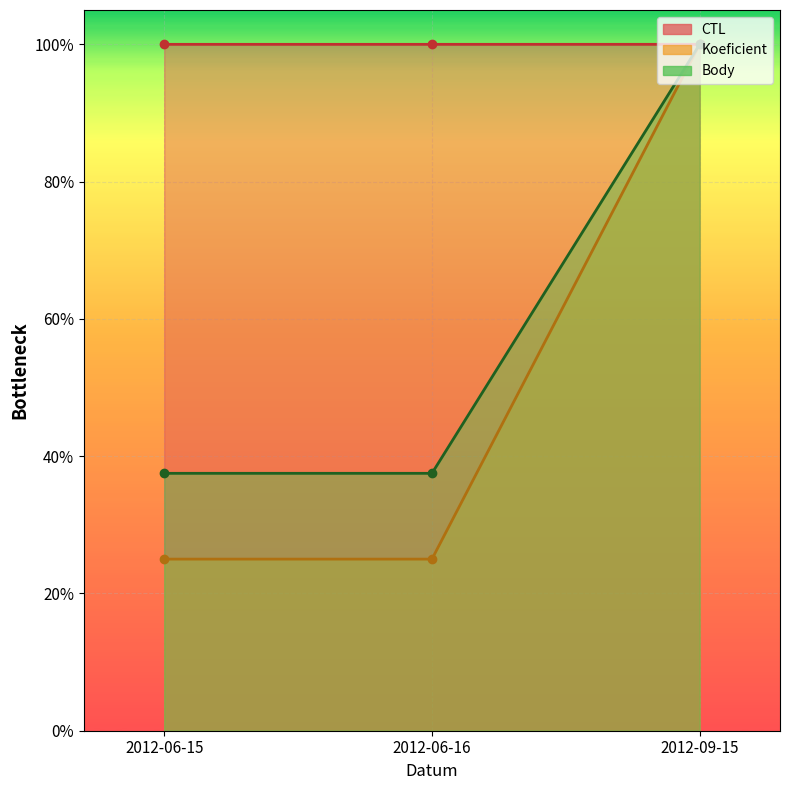

Reading right to left, transcribe all the data shown in this chart.

CTL: 2012-09-15=1.0	2012-06-16=1.0	2012-06-15=1.0
Koeficient: 2012-09-15=1.0	2012-06-16=0.2	2012-06-15=0.2
Body: 2012-09-15=1.0	2012-06-16=0.4	2012-06-15=0.4